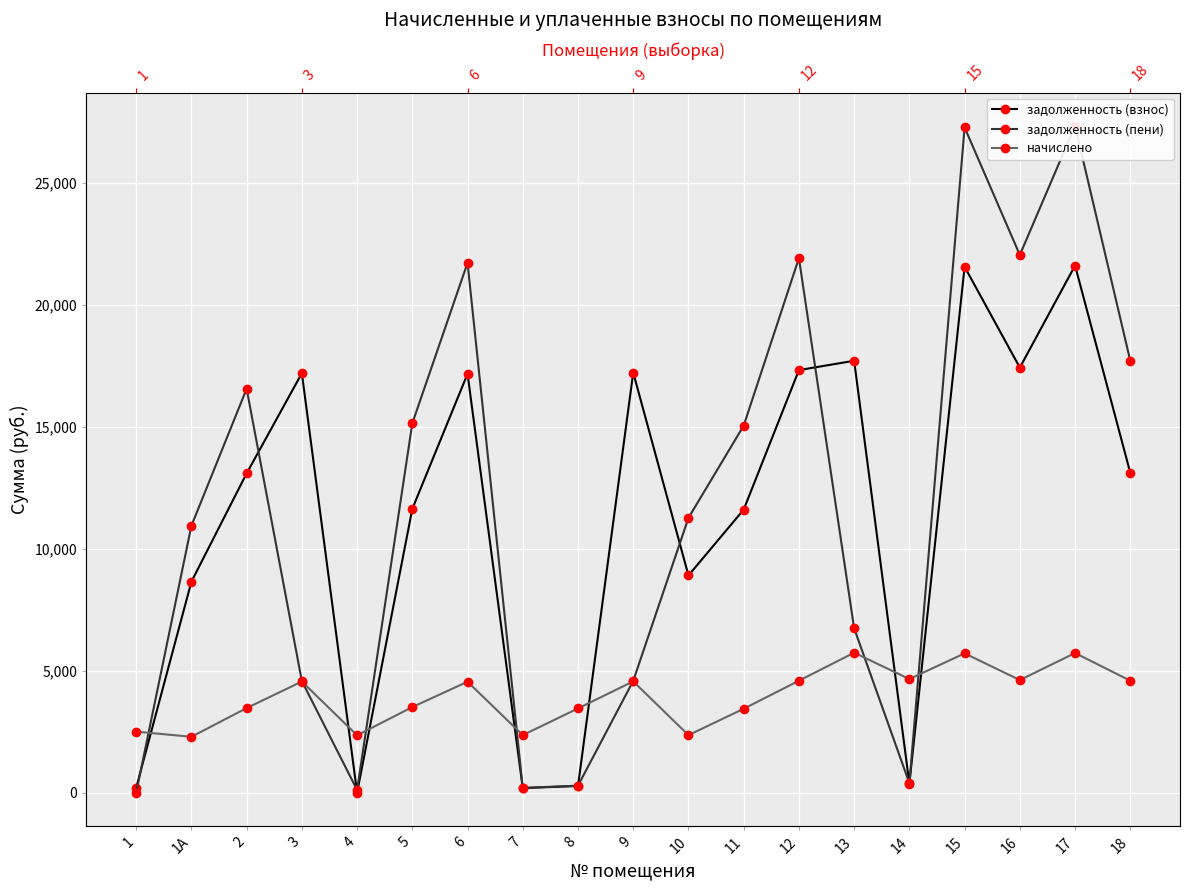

Rank the series at 7 from lowest to highest value.

задолженность (взнос), задолженность (пени), начислено